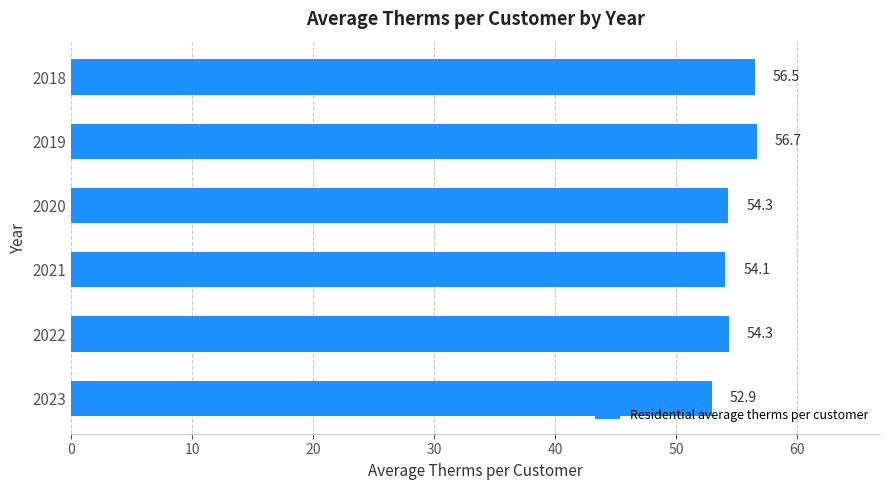

Reading top to bottom, list all the values displayed in this chart.

2018=56.5	2019=56.7	2020=54.3	2021=54.1	2022=54.3	2023=52.9